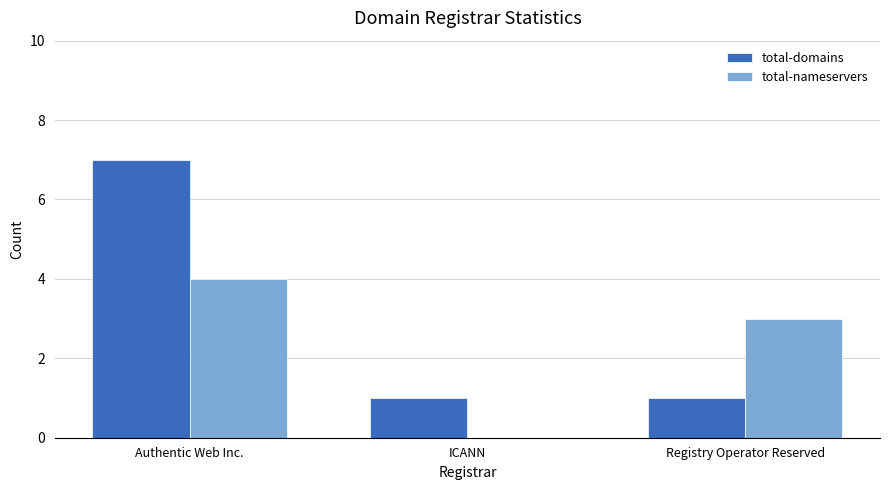

Is the value of total-nameservers at Registry Operator Reserved greater than the value of total-domains at Authentic Web Inc.?

No